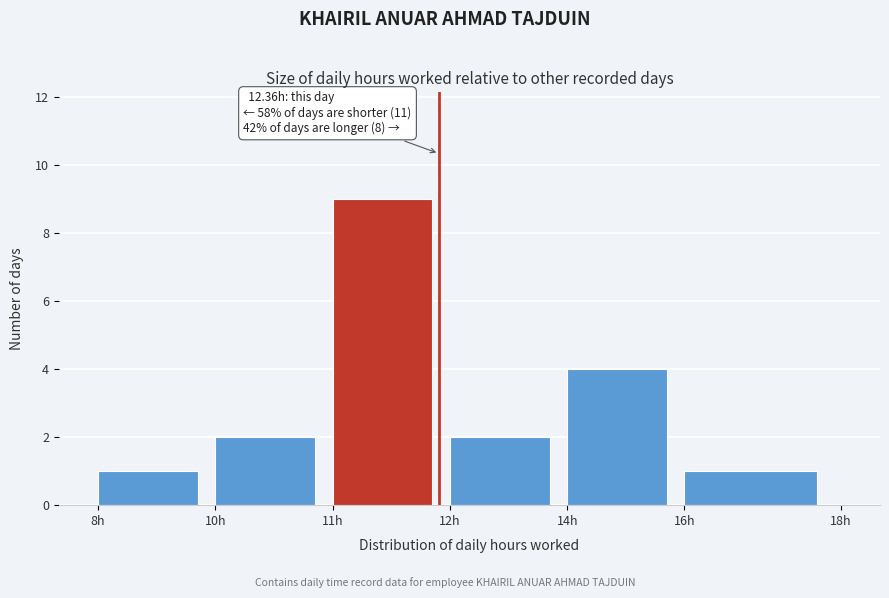

Reading left to right, transcribe all the data shown in this chart.

8h=1	10h=2	11h=9	12h=2	14h=4	16h=1